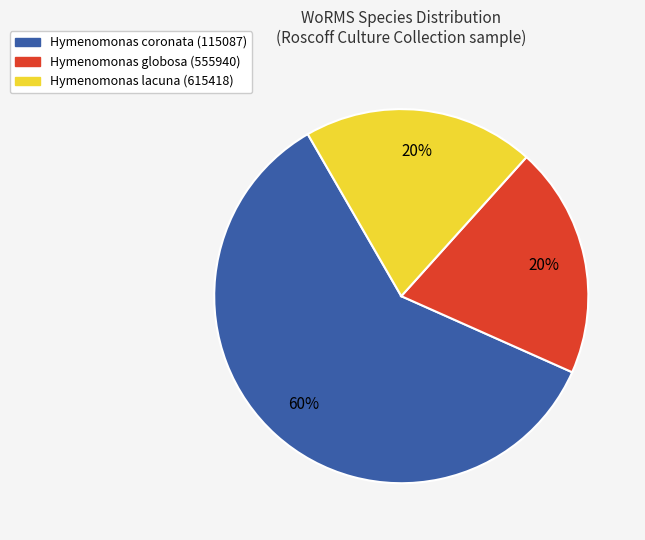

Which slice represents more than half of the pie?

Hymenomonas coronata (115087)